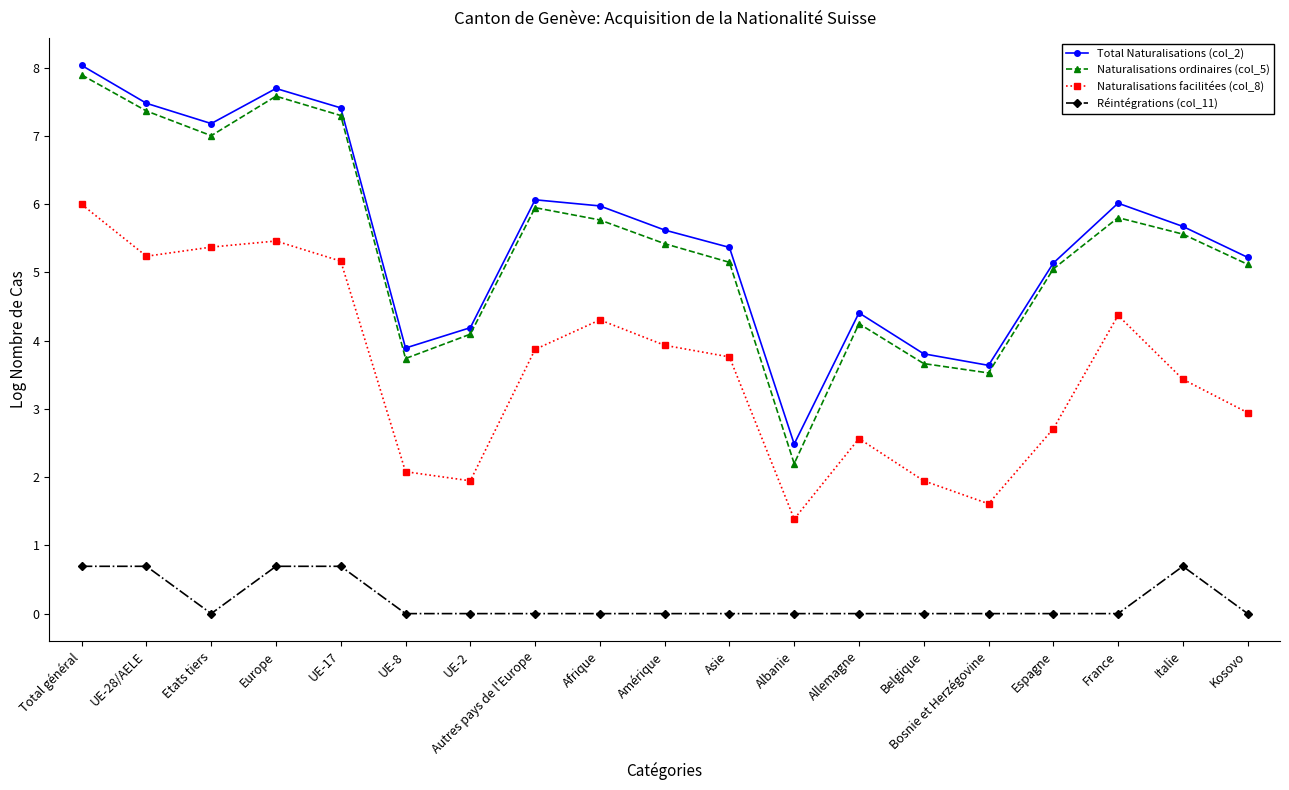

At how many categories does at least one series exceed 5?

13